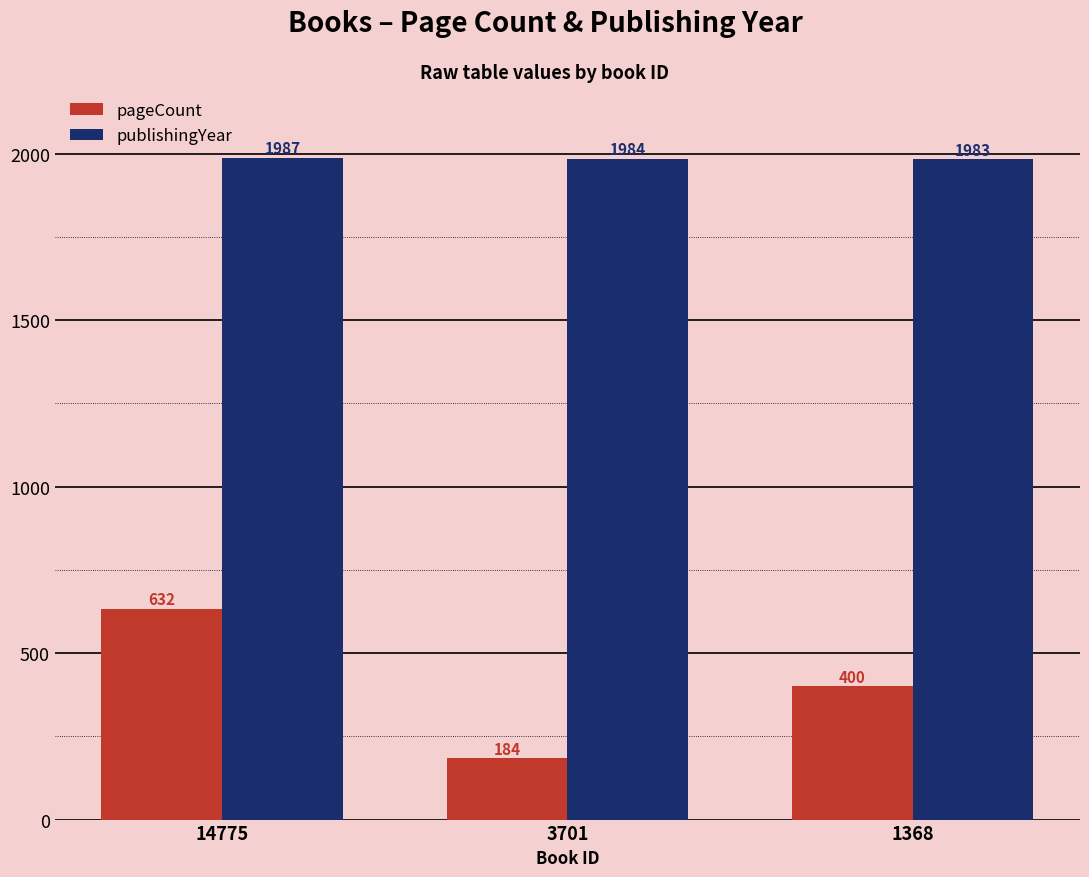

How many series are shown in this chart?

2